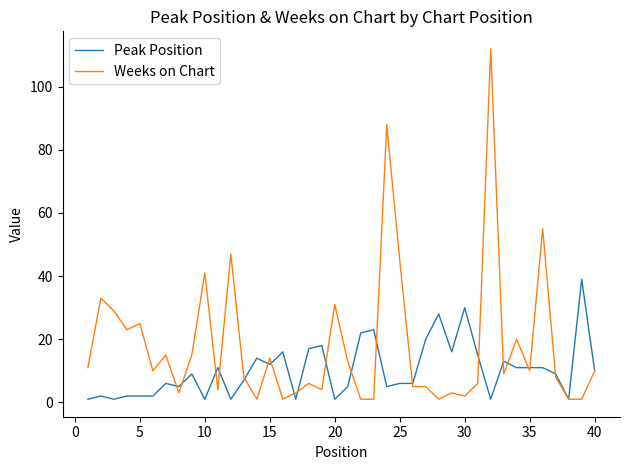

Which series has the largest total across all categories?

Weeks on Chart